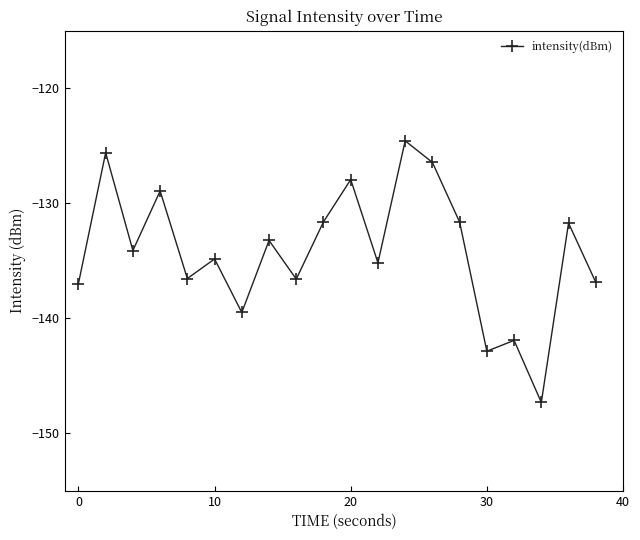

What is the minimum value shown in the chart?

-147.3